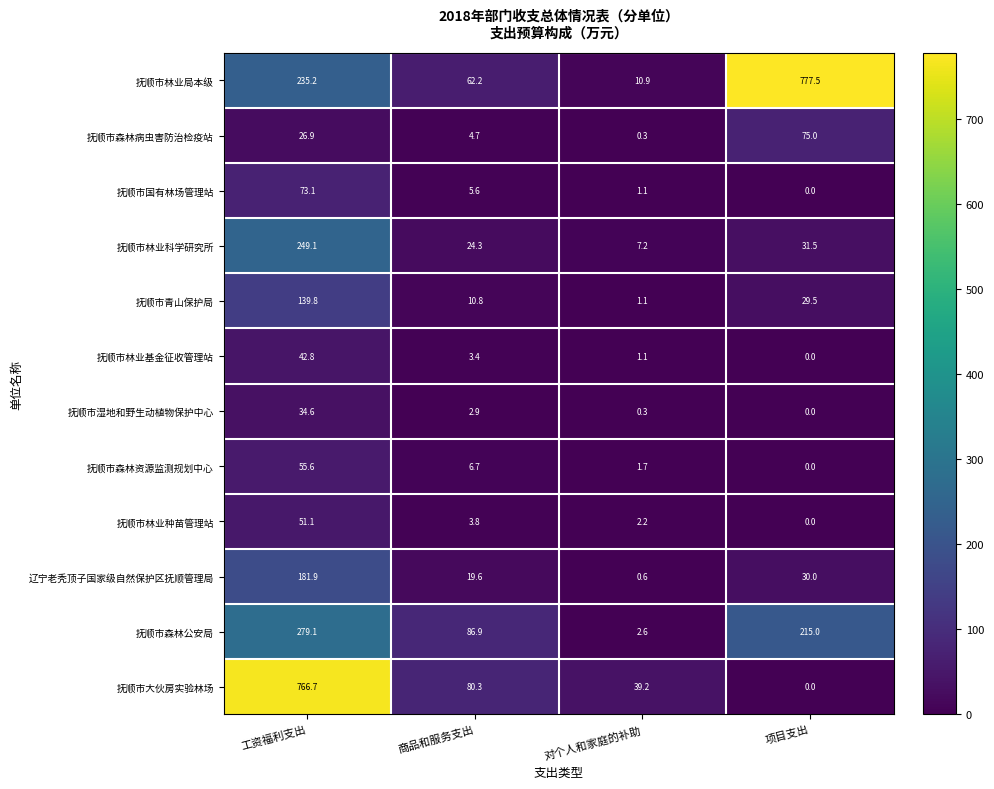

At which label is 抚顺市湿地和野生动植物保护中心 closest to 17?

商品和服务支出